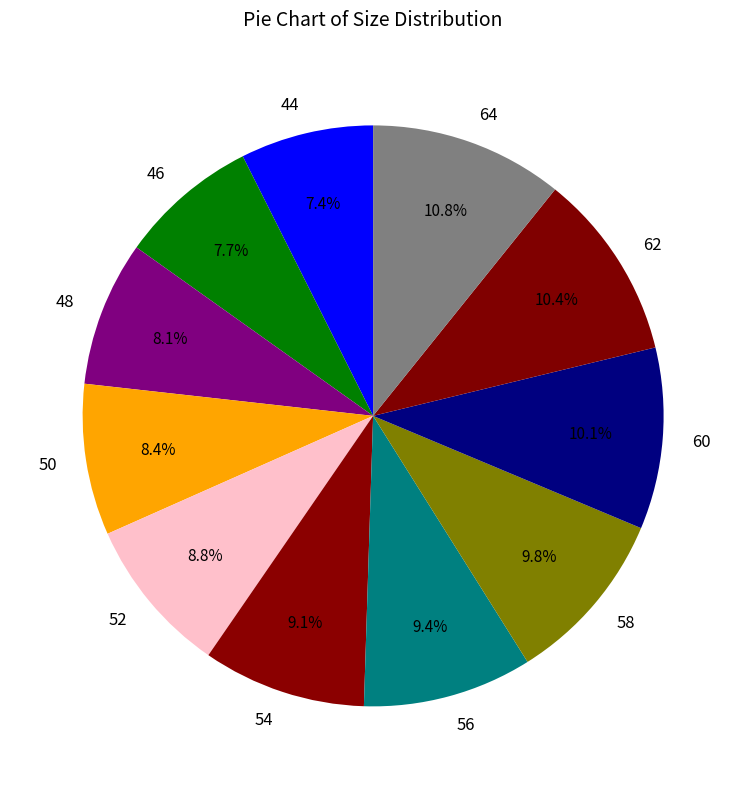

How many segments does this pie chart have?

11